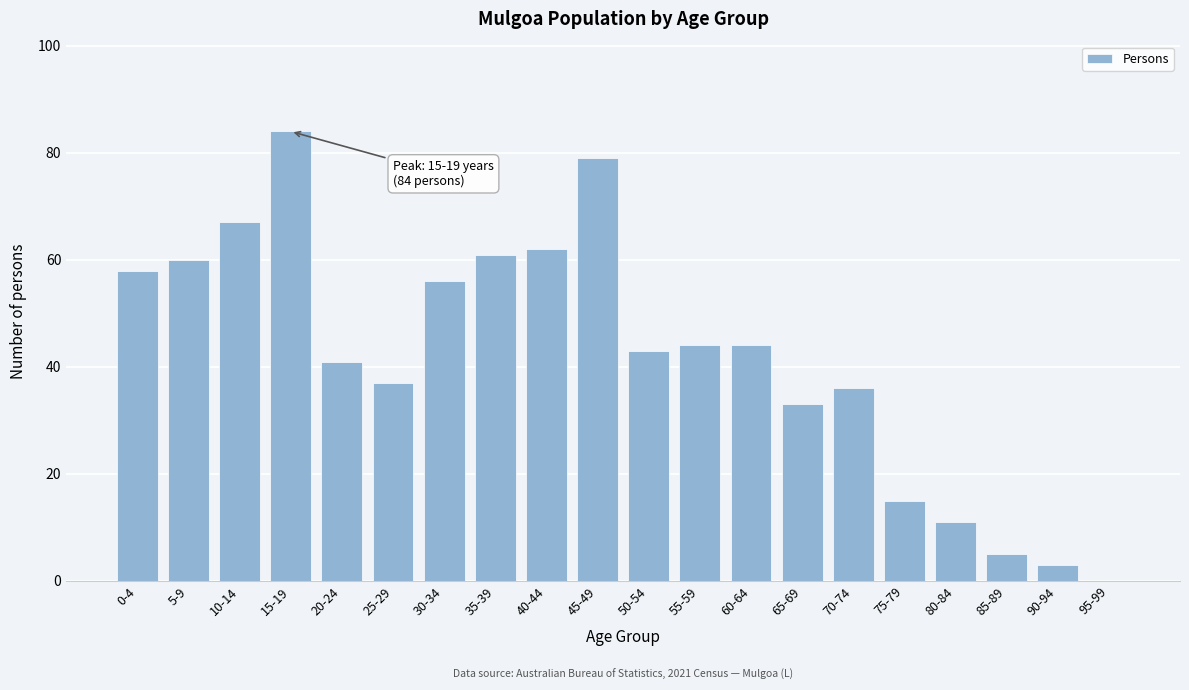

Reading right to left, extract all data points from this chart.

95-99=0	90-94=3	85-89=5	80-84=11	75-79=15	70-74=36	65-69=33	60-64=44	55-59=44	50-54=43	45-49=79	40-44=62	35-39=61	30-34=56	25-29=37	20-24=41	15-19=84	10-14=67	5-9=60	0-4=58